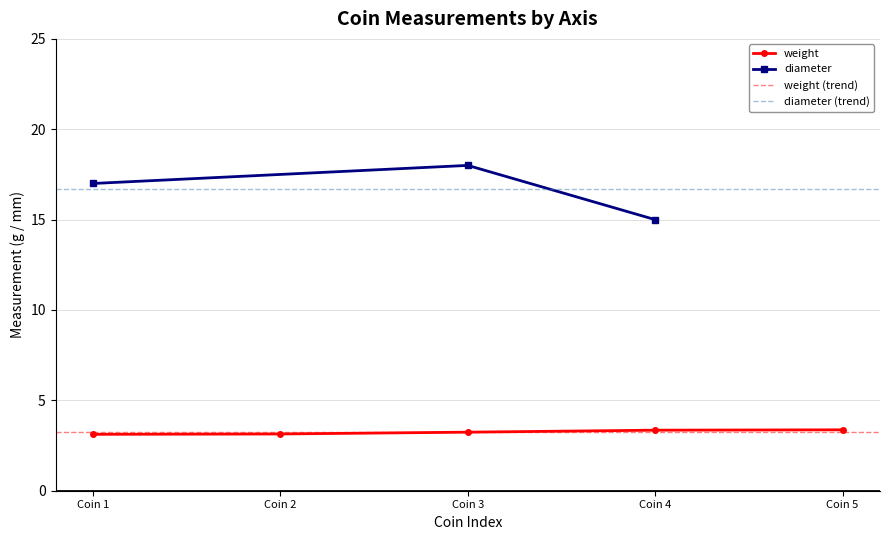

What is the maximum value for weight?

3.4